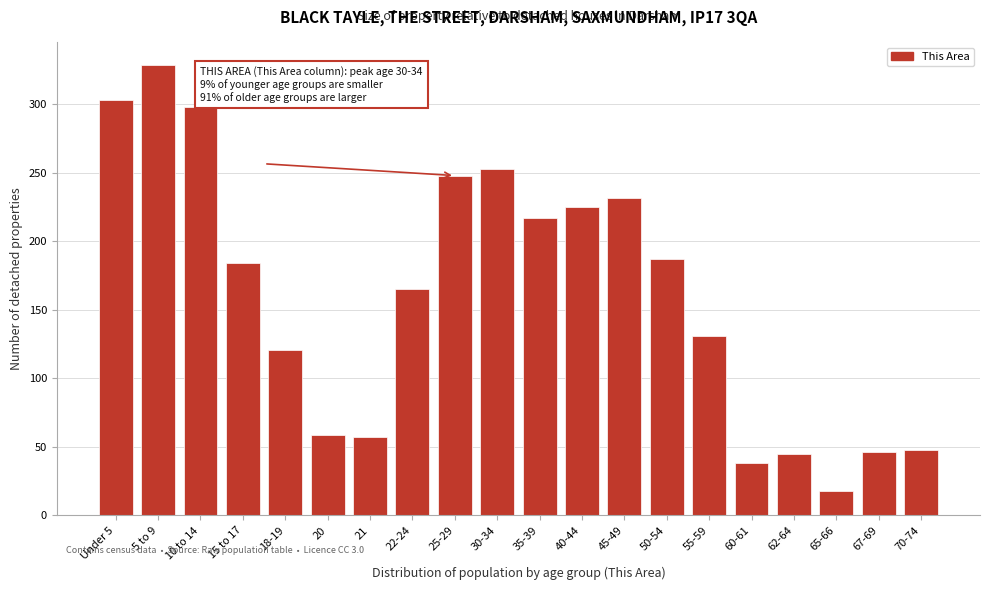

Between 45-49 and 22-24, which is larger?

45-49